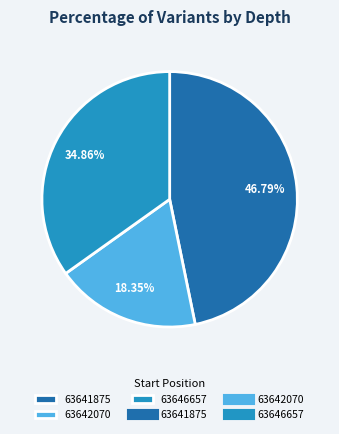

Is there a majority slice in this chart?

No